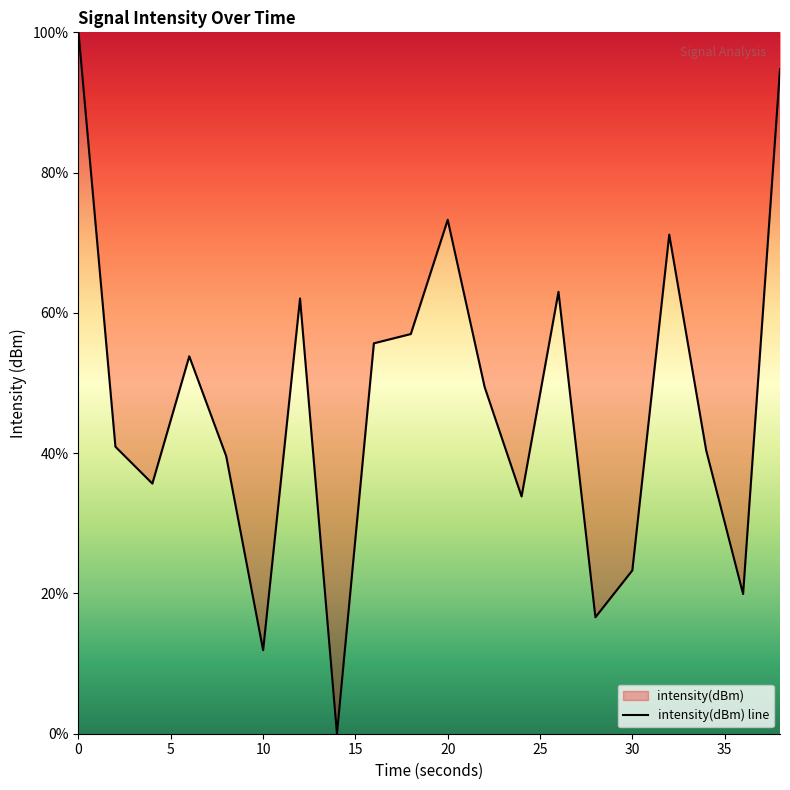

What is the greatest value displayed?

100.0